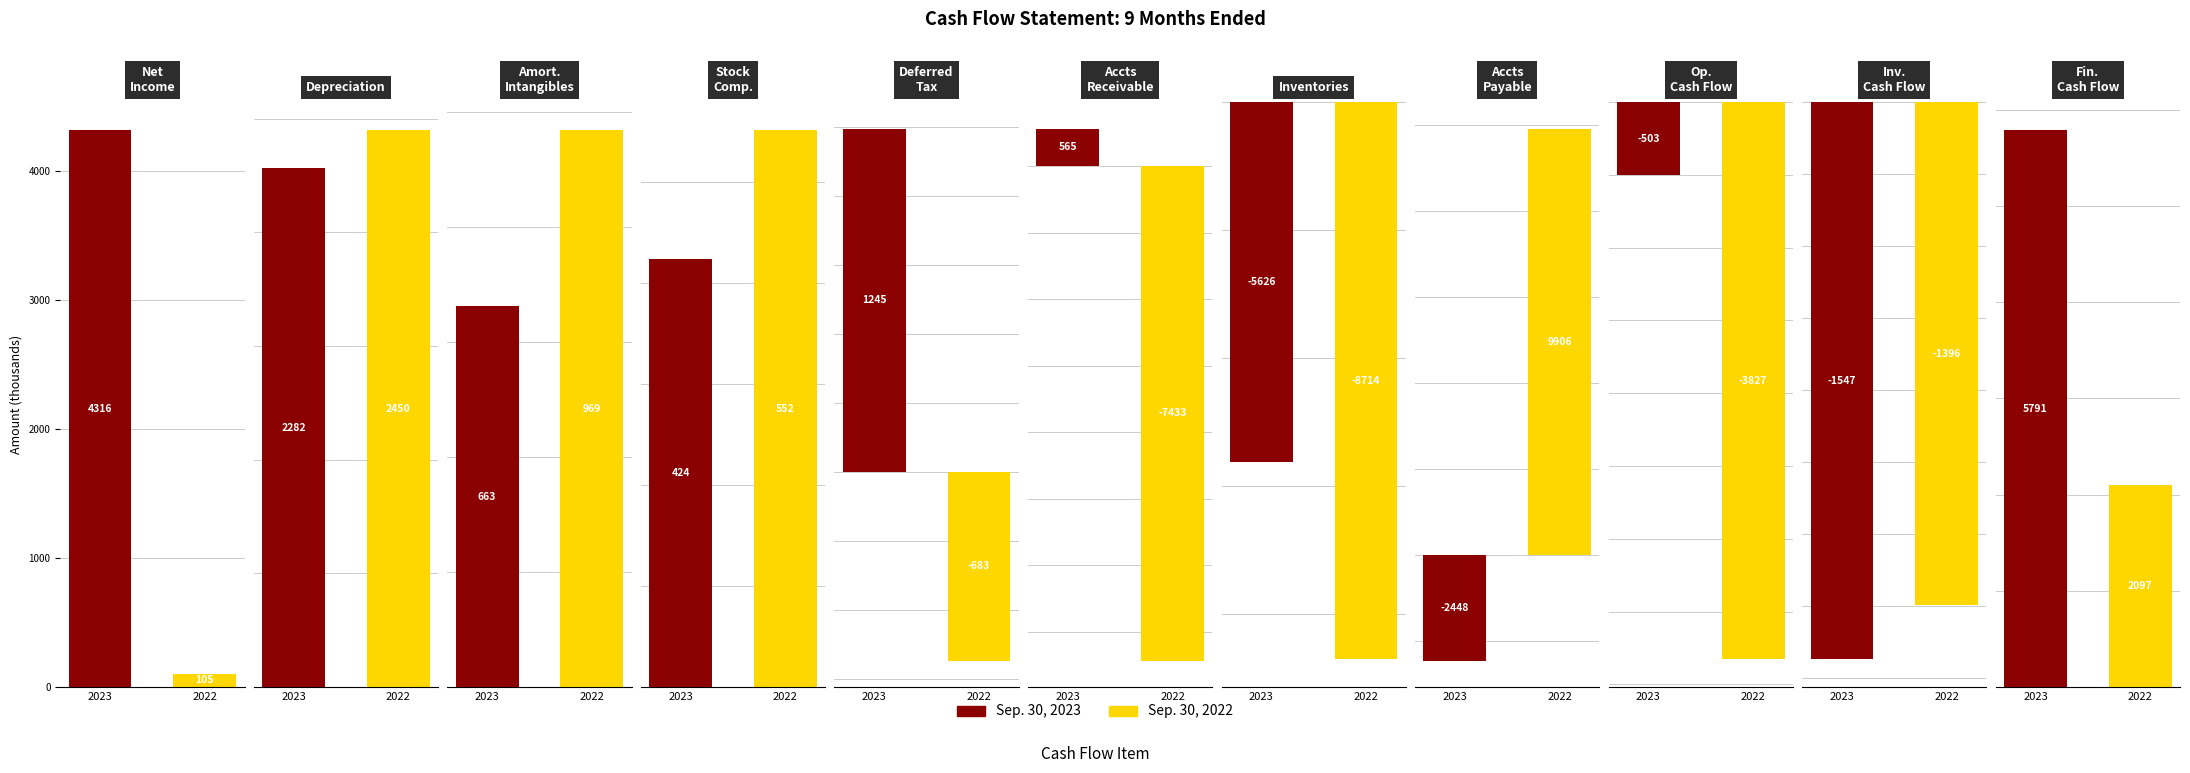

Rank the series at 4 from lowest to highest value.

Sep. 30, 2022, Sep. 30, 2023